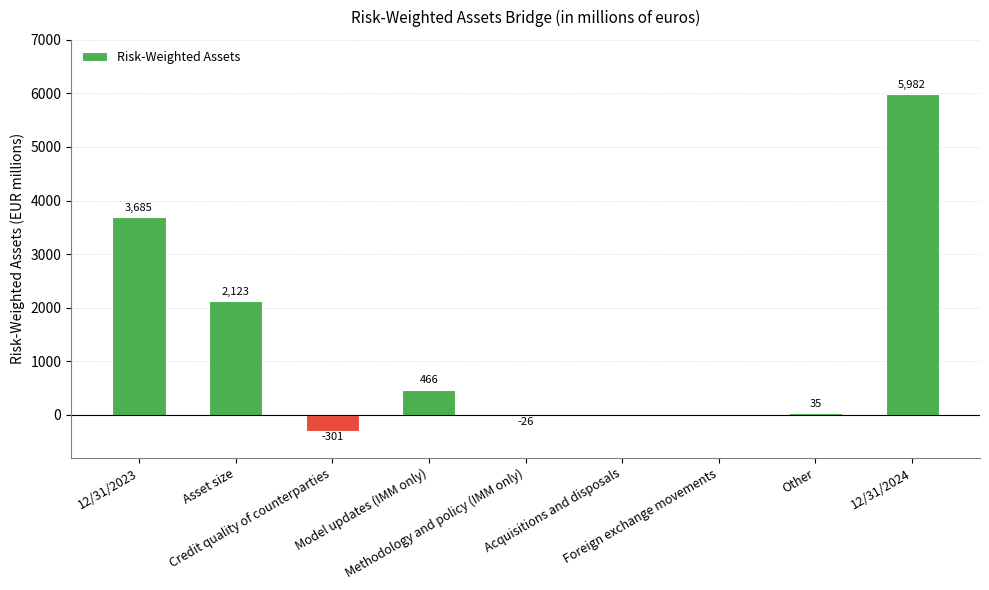

What is the greatest value displayed?

5982